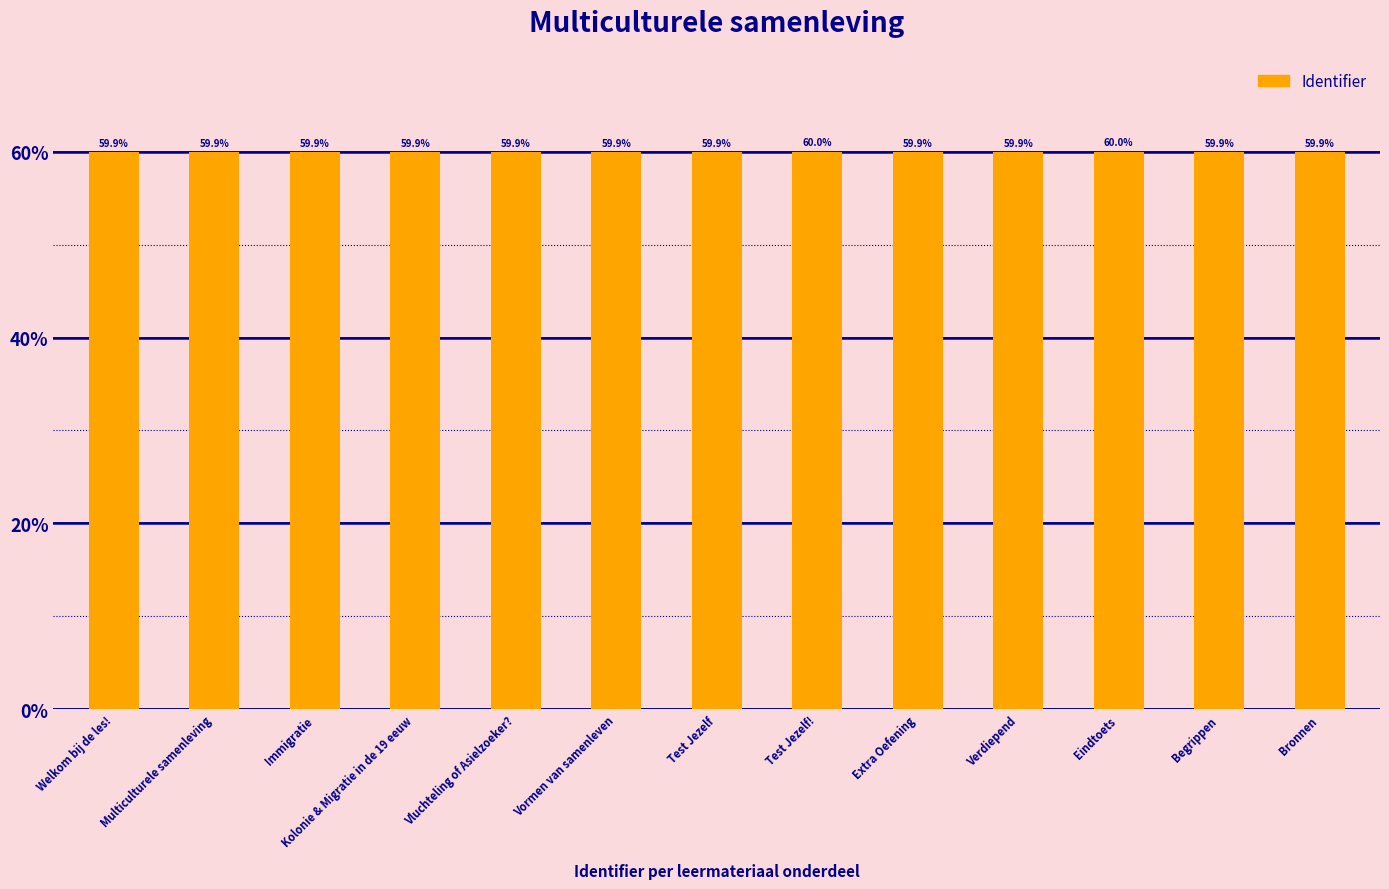

Approximately how many times larger is the value at Vormen van samenleven compared to Verdiepend?

1.0